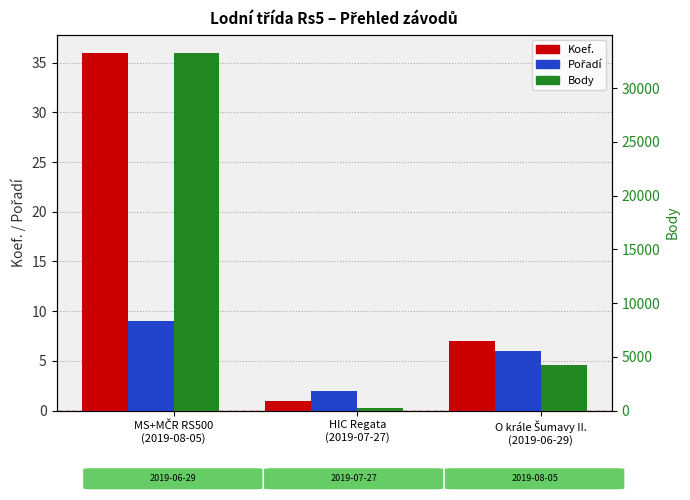

Count the Body values in the range 277 to 33297.

3